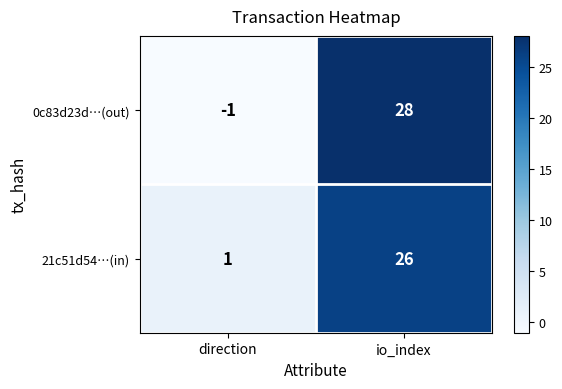

What is the sum of the 0c83d23d…(out) values at direction and io_index?

27